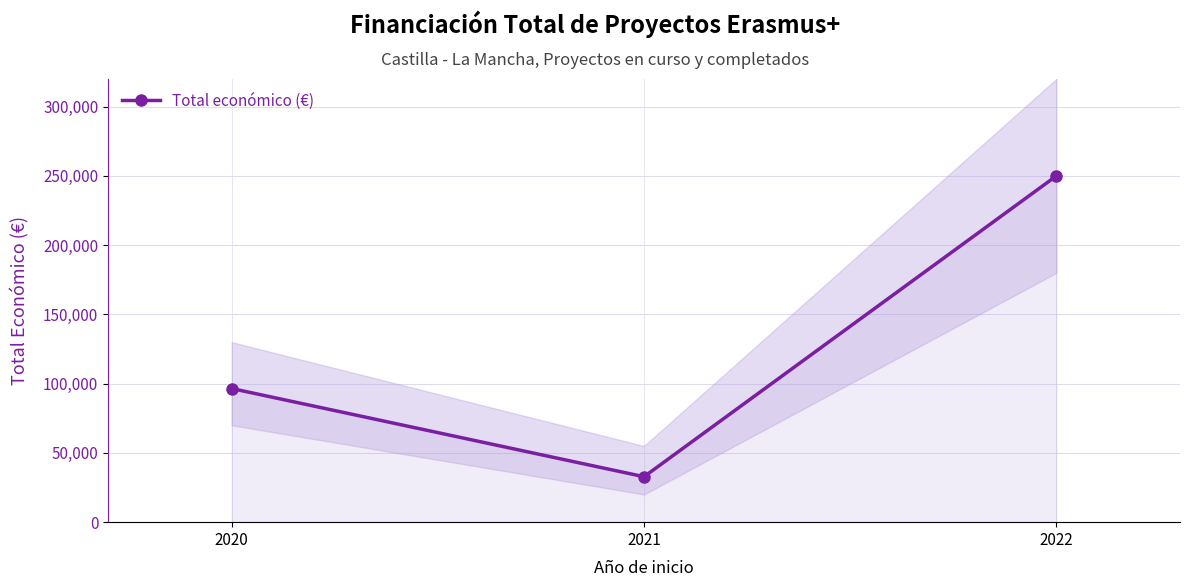

How many data points does each series have?

3